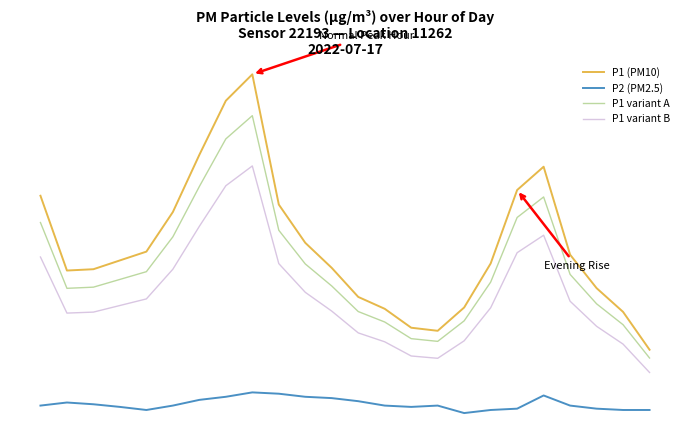

Is this an area chart (filled region under the line)?

No